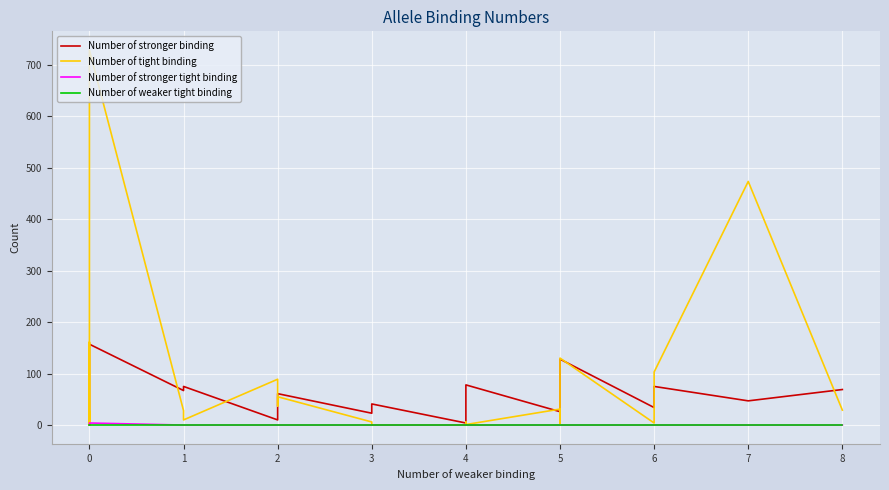

What is the difference between the maximum and minimum values in the Number of stronger binding series?

155